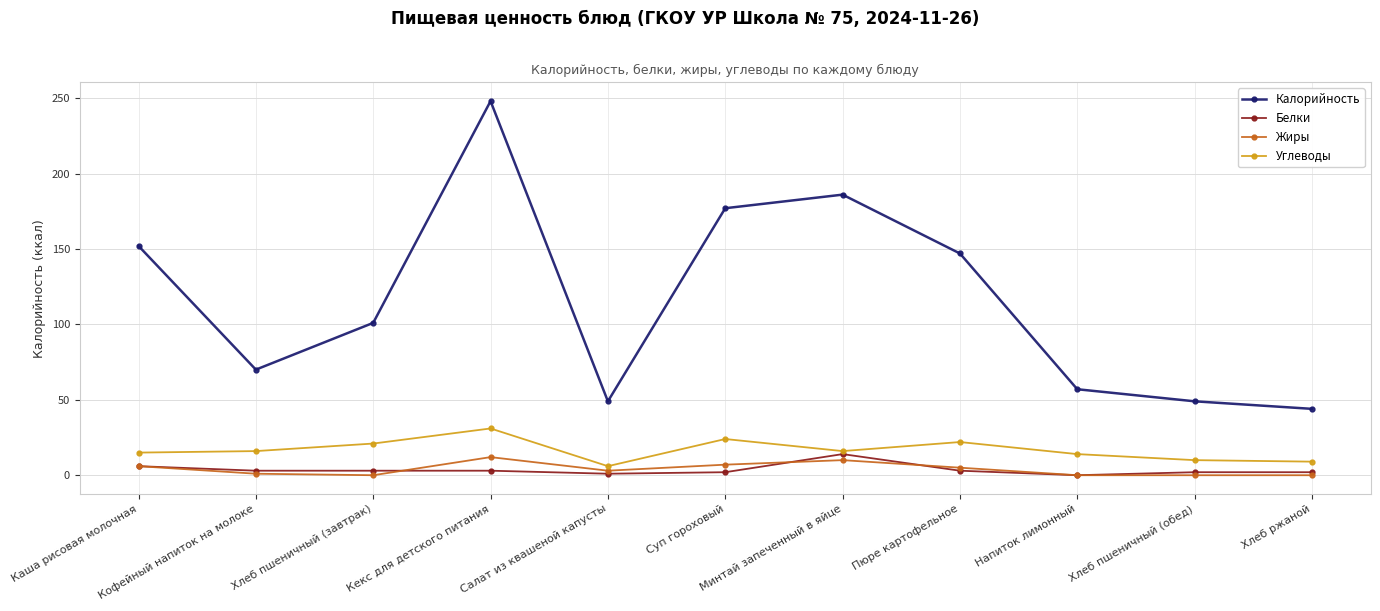

At which category does Калорийность reach its first local peak?

Кекс для детского питания